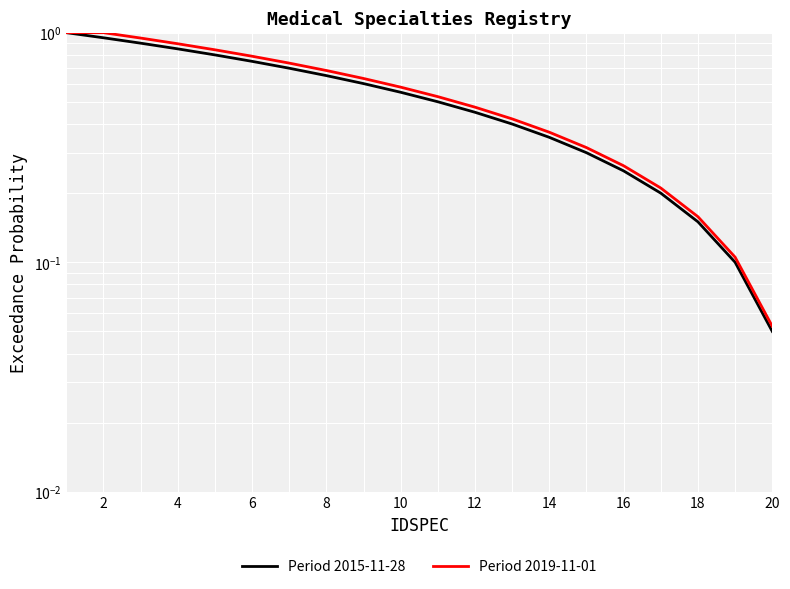

True or false: Period 2015-11-28 has more than 0 points higher than both neighbors.

False